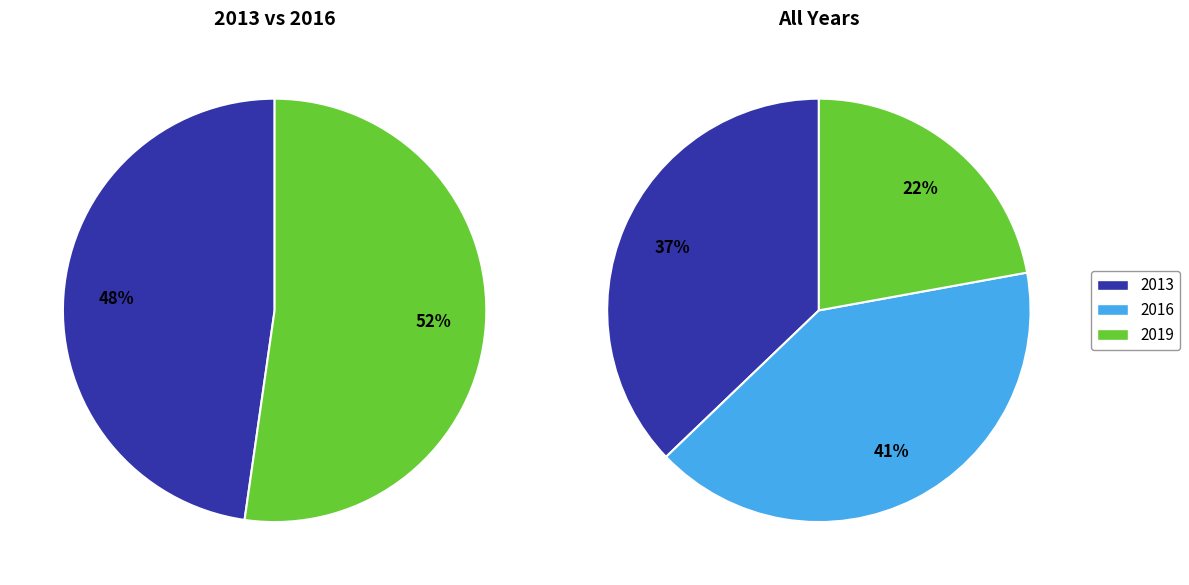

To the nearest percent, what portion does 2016 represent?

41%